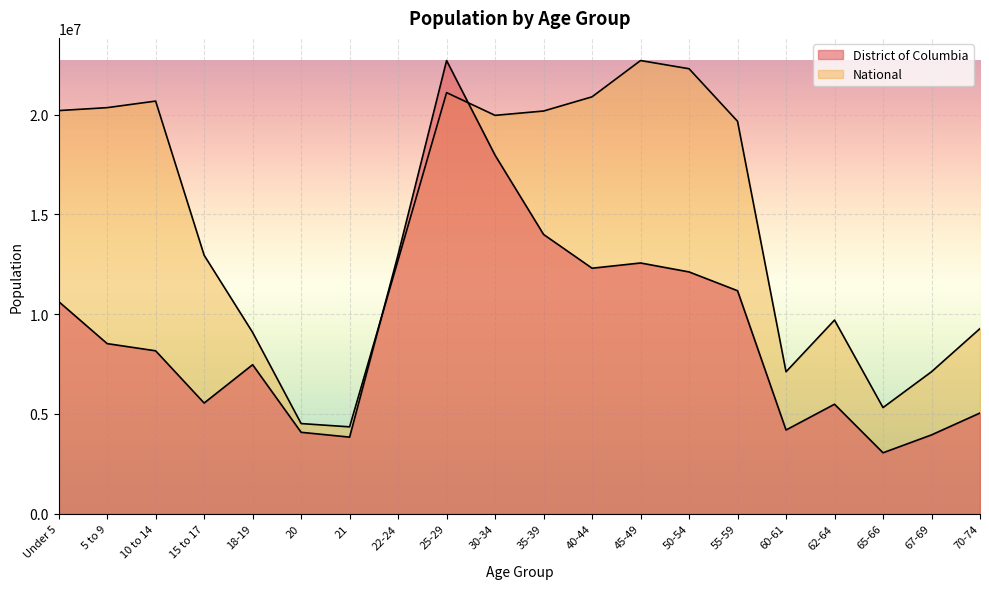

Reading left to right, transcribe all the data shown in this chart.

District of Columbia: 10633250.7	8525054.6	8164450.7	5547301.0	7468022.2	4080758.2	3839812.1	12982066.8	22708591.0	17963682.6	13995409.4	12302918.5	12565383.4	12117073.8	11174808.7	4196503.5	5487961.1	3055025.9	3950992.9	5047476.6
National: 20201362.0	20348657.0	20677194.0	12954254.0	9086089.0	4519129.0	4354294.0	12712576.0	21101849.0	19962099.0	20179642.0	20890964.0	22708591.0	22298125.0	19664805.0	7113727.0	9704197.0	5319902.0	7115361.0	9278166.0